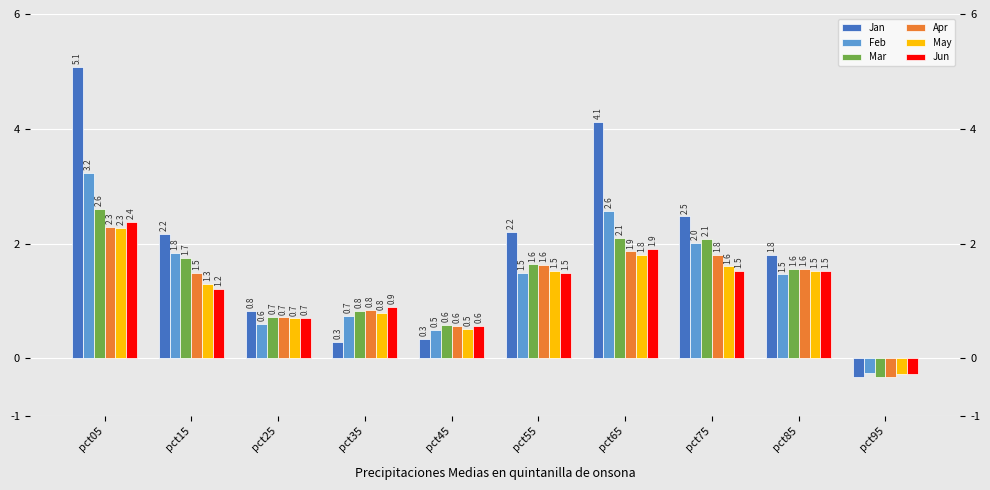

True or false: Jan has a value of 0.7 at pct55.

False